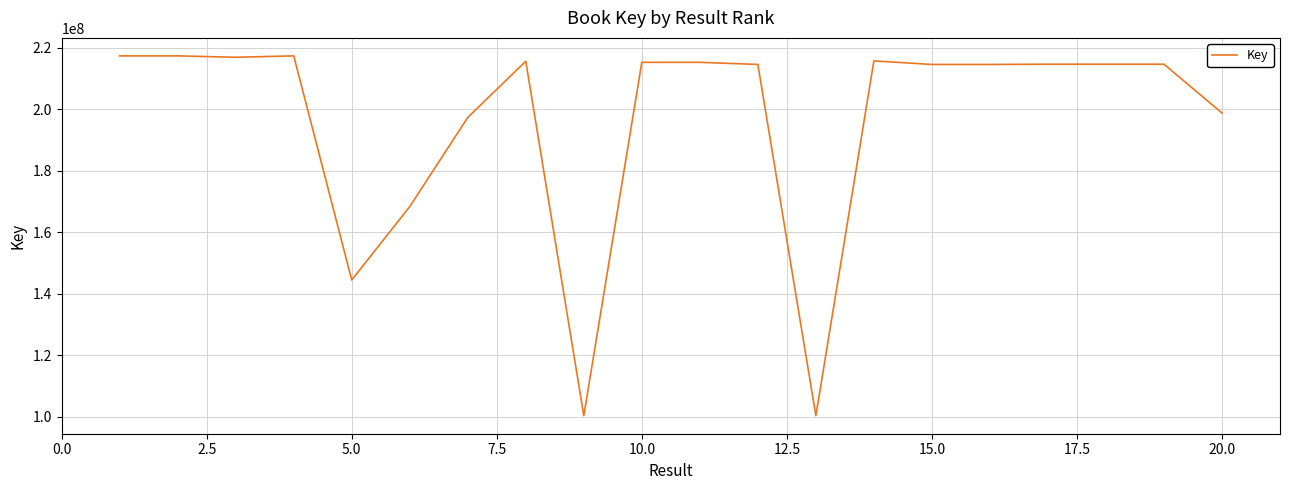

True or false: the data has more than 1 interior local peaks.

True